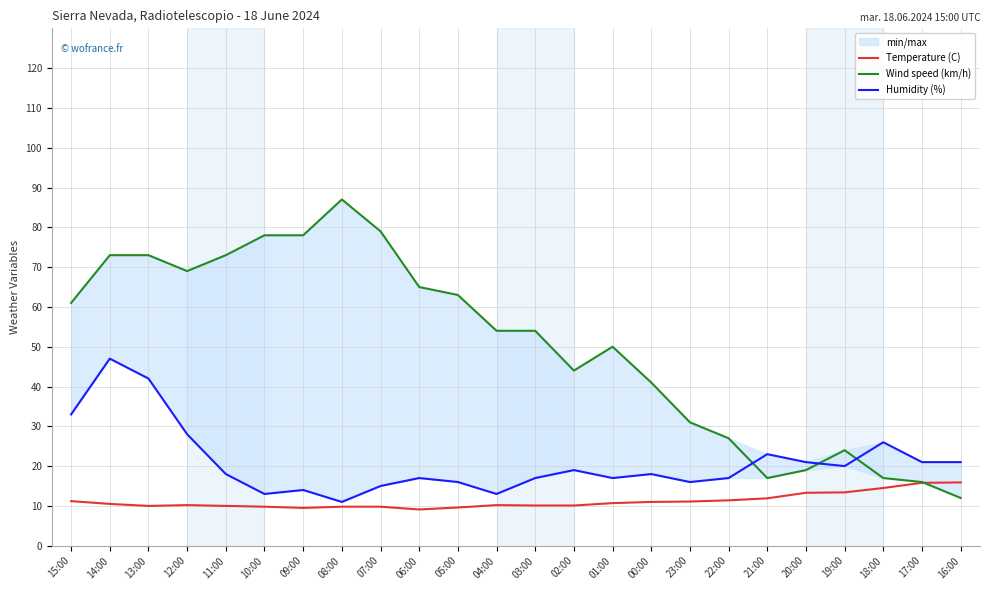

Does the chart have visible grid lines?

Yes